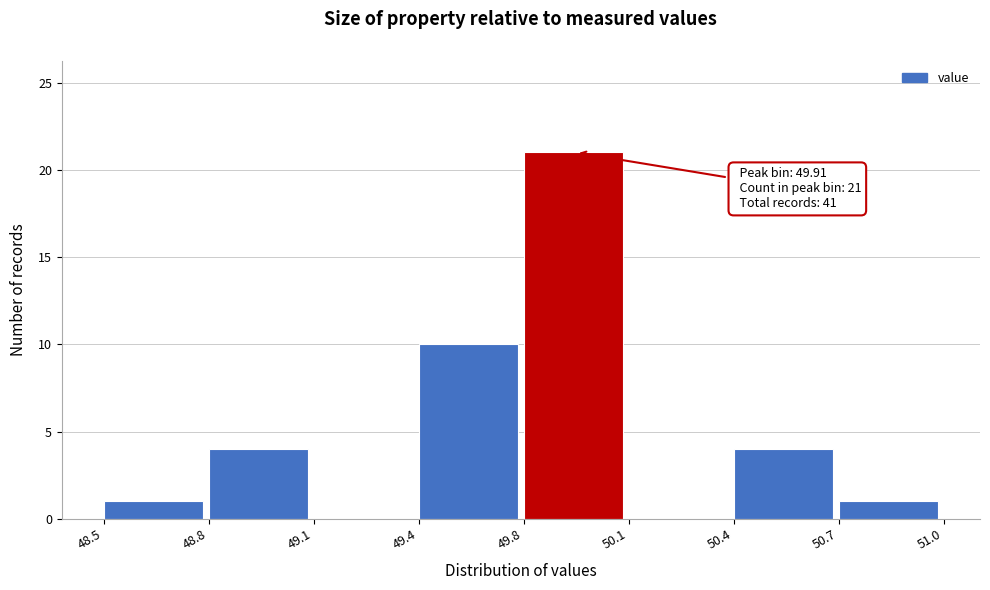

Reading left to right, transcribe all the data shown in this chart.

48.5=1	48.8=4	49.1=0	49.4=10	49.8=21	50.1=0	50.4=4	50.7=1